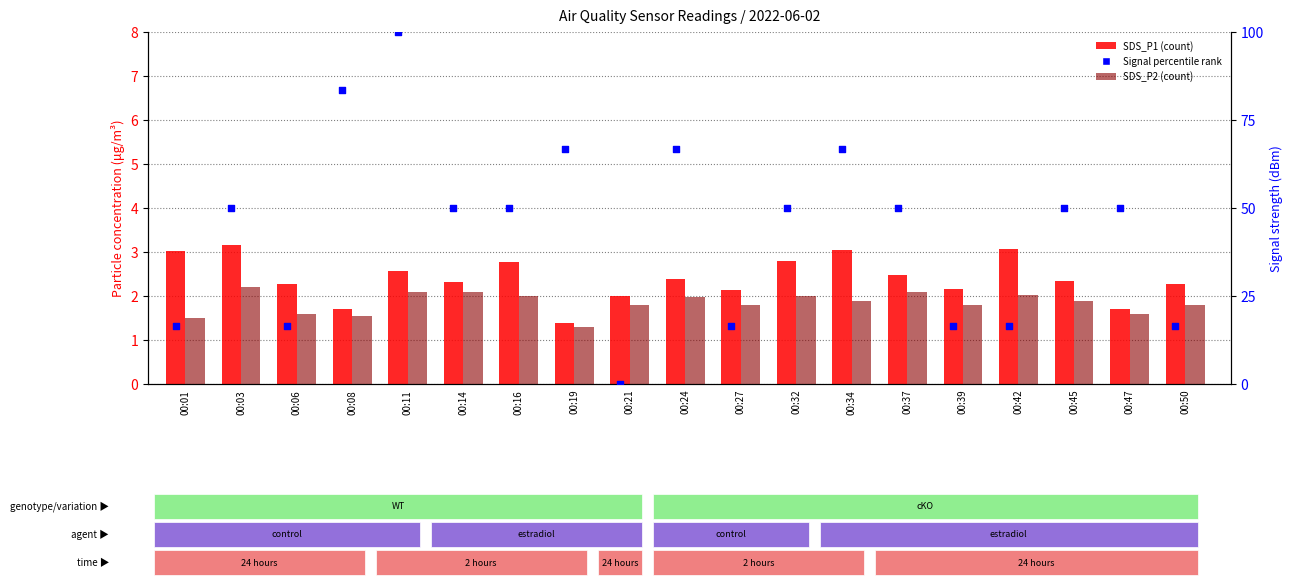

At how many categories does at least one series exceed 22?

12